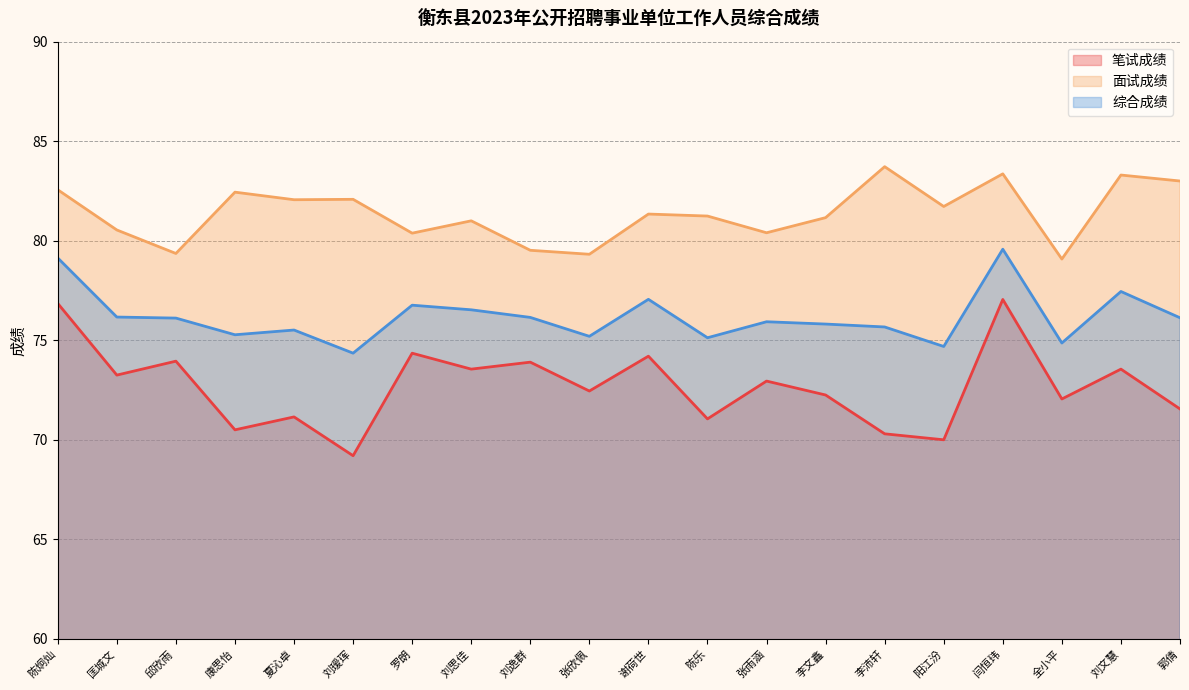

Reading left to right, what are all the values shown in this chart?

笔试成绩: 陈炯灿=76.8	匡城文=73.2	邱欣雨=74.0	康思怡=70.5	夏沁卓=71.2	刘瑷珲=69.2	罗朗=74.3	刘思佳=73.5	刘逸群=73.9	张欣佩=72.5	谢荷世=74.2	陈乐=71.0	张雨涵=73.0	李文鑫=72.2	李沛轩=70.3	阳江汾=70.0	闫恒玮=77.0	全小平=72.0	刘文慧=73.5	郭倩=71.5
面试成绩: 陈炯灿=82.6	匡城文=80.5	邱欣雨=79.4	康思怡=82.4	夏沁卓=82.1	刘瑷珲=82.1	罗朗=80.4	刘思佳=81.0	刘逸群=79.5	张欣佩=79.3	谢荷世=81.3	陈乐=81.2	张雨涵=80.4	李文鑫=81.2	李沛轩=83.7	阳江汾=81.7	闫恒玮=83.4	全小平=79.1	刘文慧=83.3	郭倩=83.0
综合成绩: 陈炯灿=79.1	匡城文=76.2	邱欣雨=76.1	康思怡=75.3	夏沁卓=75.5	刘瑷珲=74.4	罗朗=76.8	刘思佳=76.5	刘逸群=76.1	张欣佩=75.2	谢荷世=77.1	陈乐=75.1	张雨涵=75.9	李文鑫=75.8	李沛轩=75.7	阳江汾=74.7	闫恒玮=79.6	全小平=74.9	刘文慧=77.5	郭倩=76.1